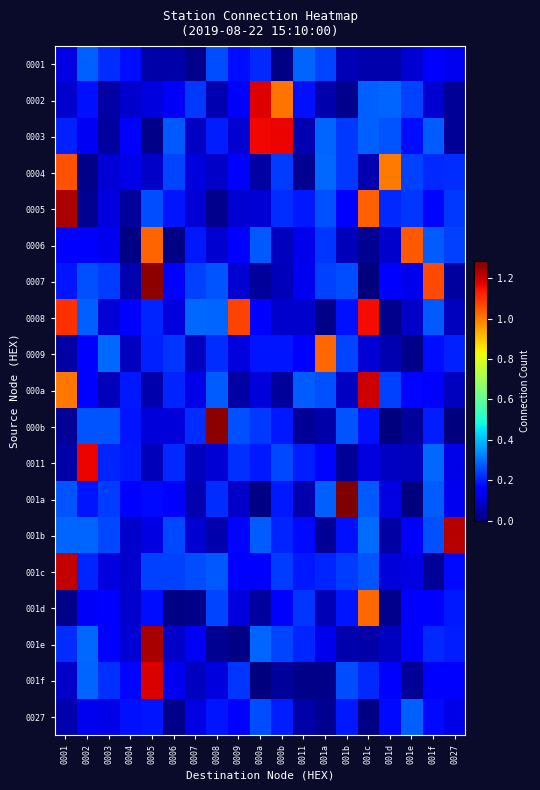

Rank the series by their maximum value, from highest to lowest.

001a, 000b, 0007, 001e, 0005, 001b, 001c, 000a, 001f, 0002, 0011, 0003, 0008, 0004, 0006, 0009, 001d, 0001, 0027